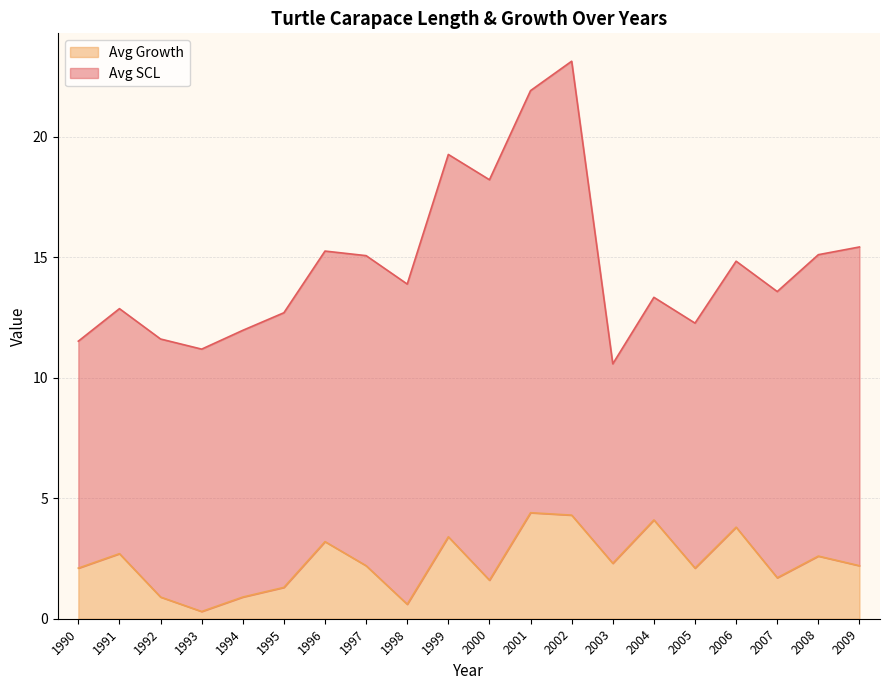

What is the change in value from 1992 to 2002?

+3.4